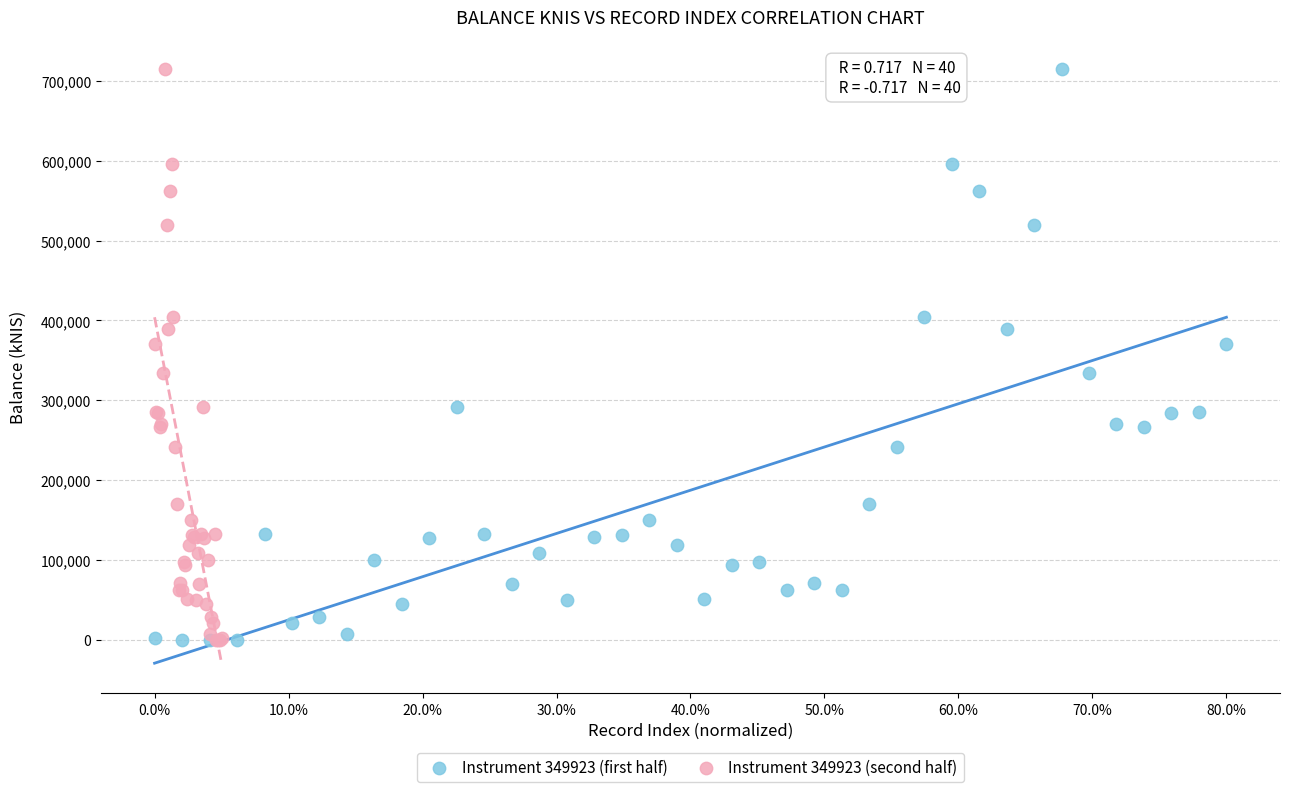

What are all the series names shown in the legend?

Instrument 349923 (first half), Instrument 349923 (second half)